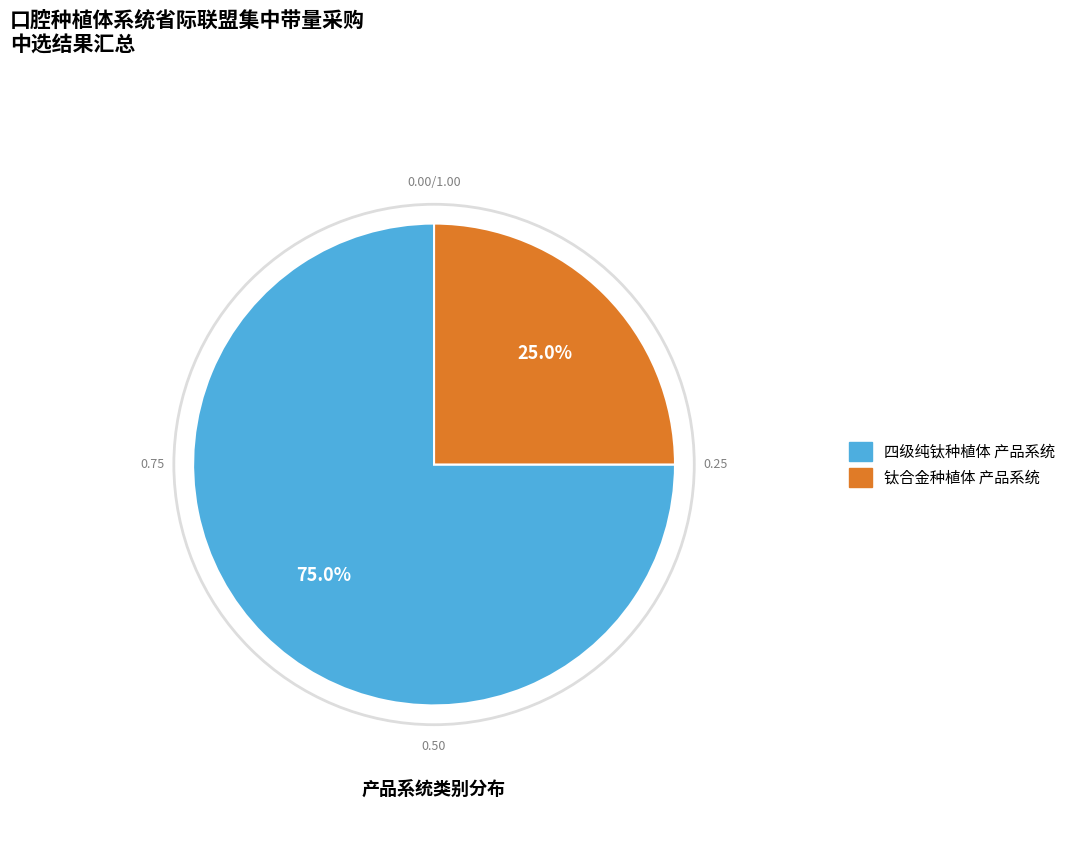

How many segments does this pie chart have?

2